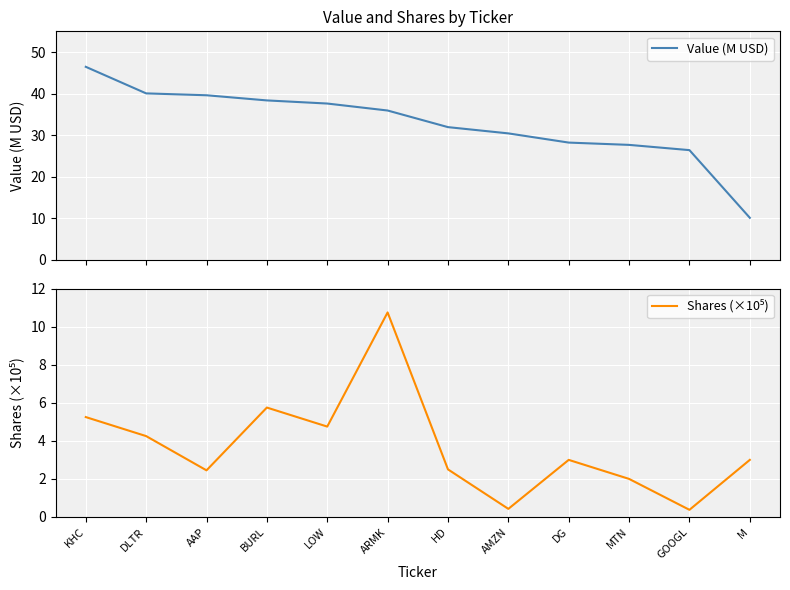

In Shares (×10⁵), how many points are higher than both neighbors (excluding endpoints)?

3